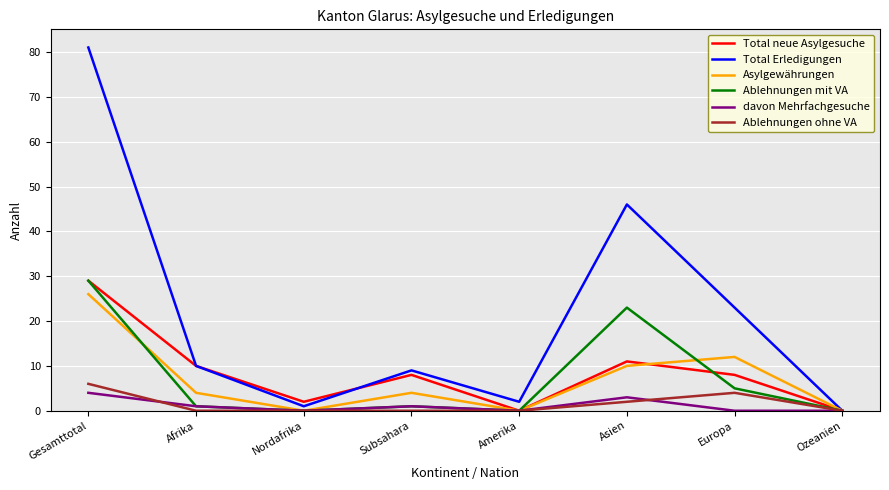

Reading left to right, what are all the values shown in this chart?

Total neue Asylgesuche: 29	10	2	8	0	11	8	0
Total Erledigungen: 81	10	1	9	2	46	23	0
Asylgewährungen: 26	4	0	4	0	10	12	0
Ablehnungen mit VA: 29	1	0	1	0	23	5	0
davon Mehrfachgesuche: 4	1	0	1	0	3	0	0
Ablehnungen ohne VA: 6	0	0	0	0	2	4	0